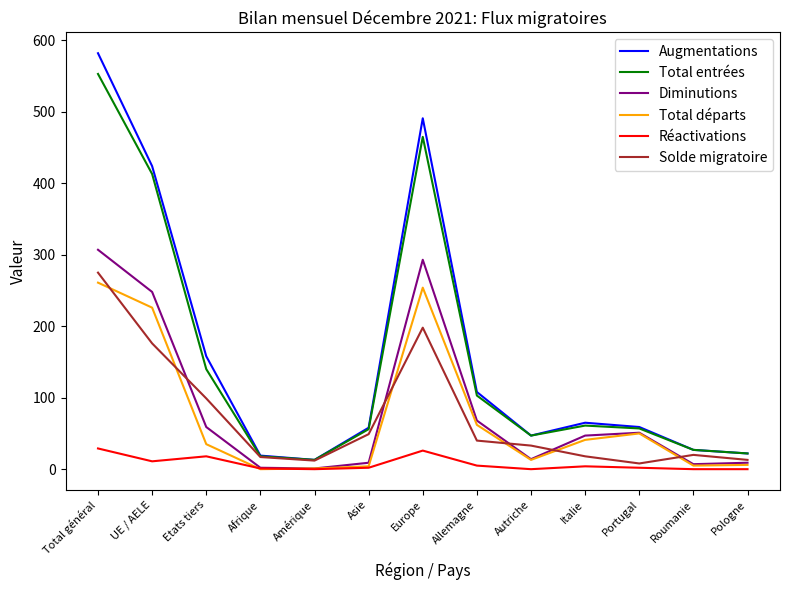

At which label does Total entrées reach its peak?

Total général